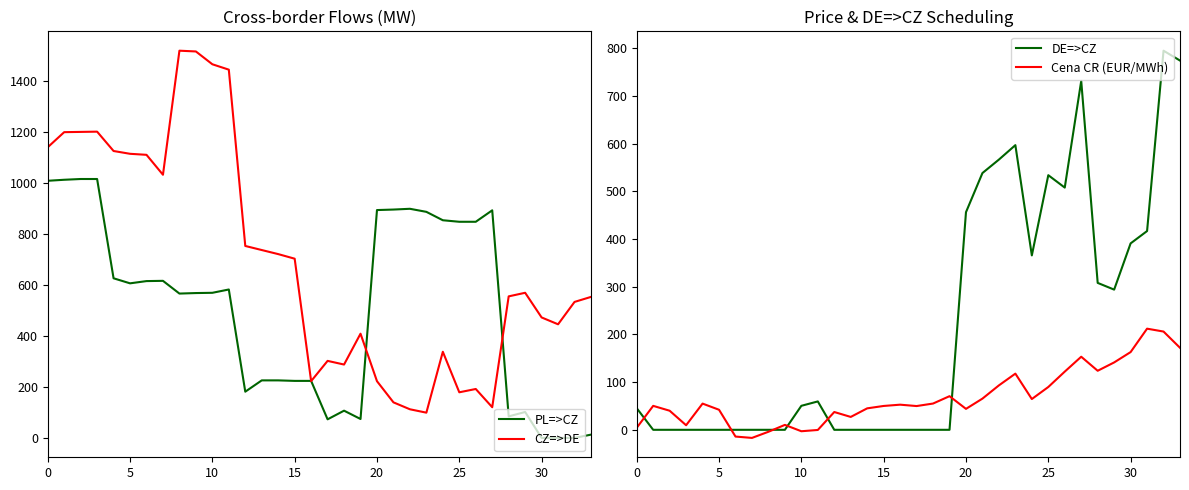

True or false: PL=>CZ has more than 0 points higher than both neighbors.

True